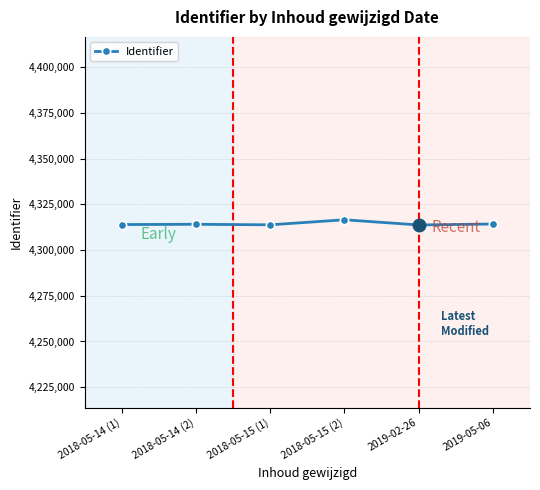

What is the minimum value shown in the chart?

4313717